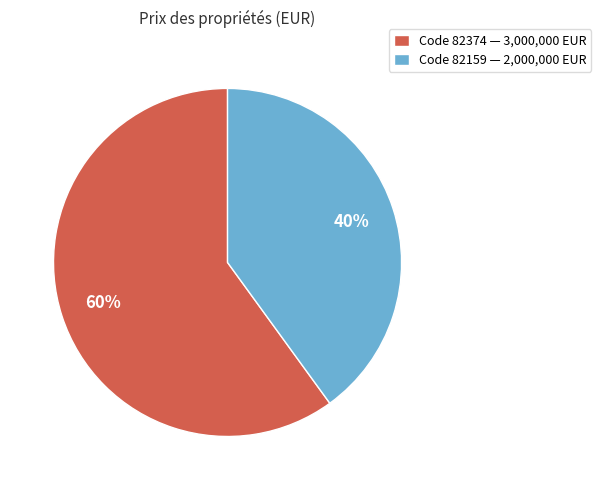

To the nearest percent, what portion does Code 82159 — 2,000,000 EUR represent?

40%